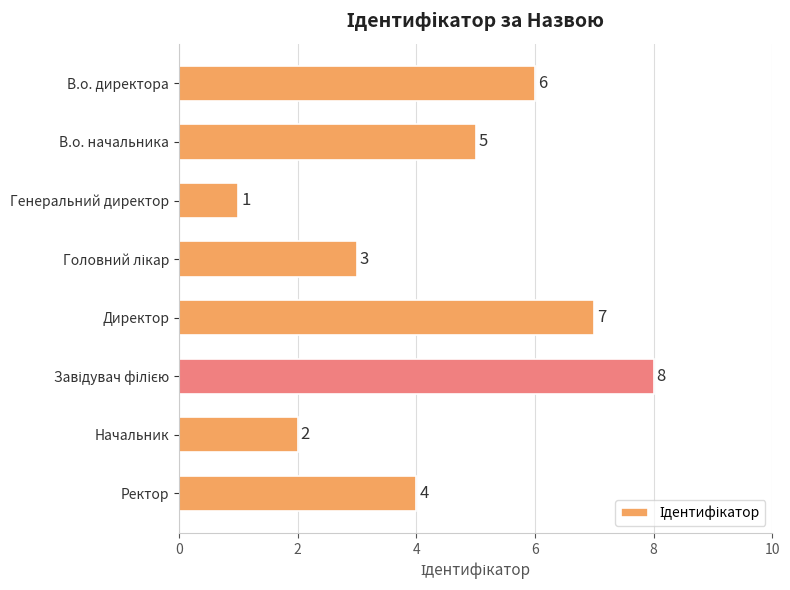

What is the difference between the maximum and minimum values?

7